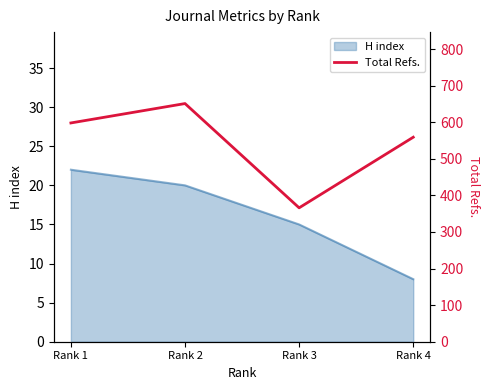

At which category does the data reach its first local valley?

Rank 3